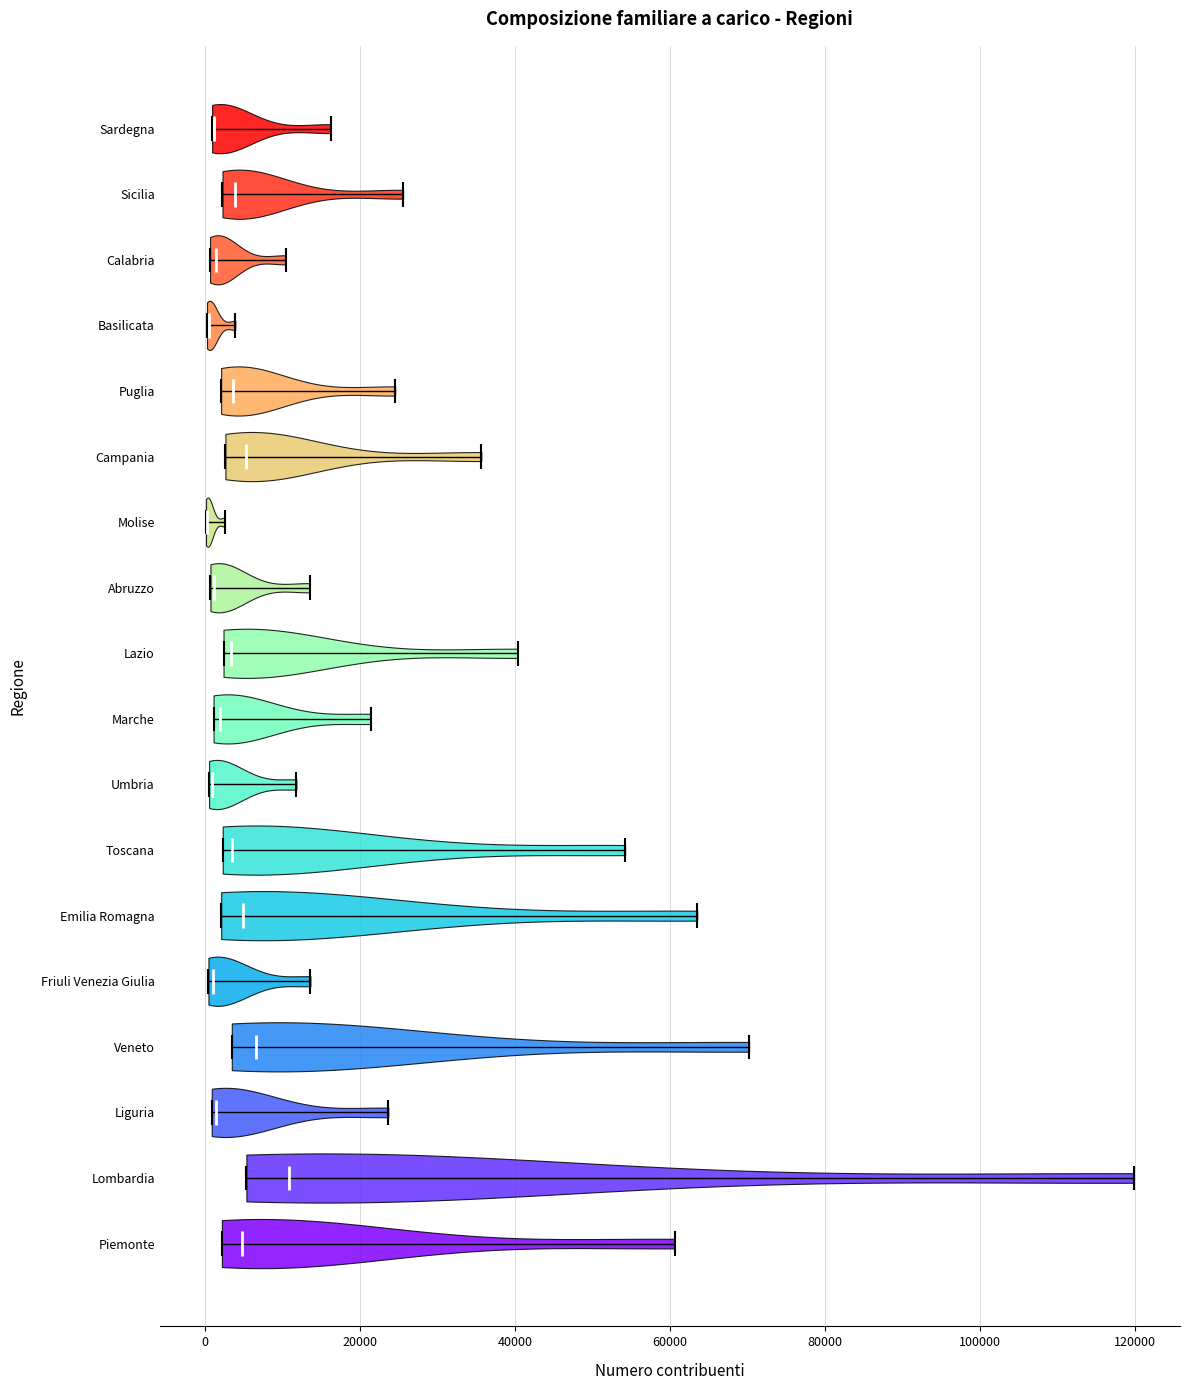

Which violin has the furthest to the right median line?

Lombardia